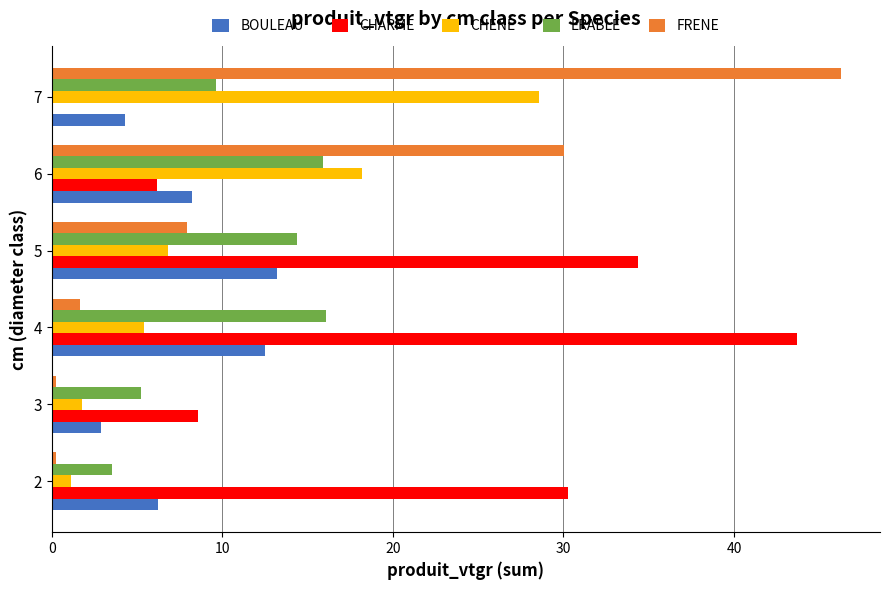

Between 2 and 6, which series saw the biggest shift?

FRENE